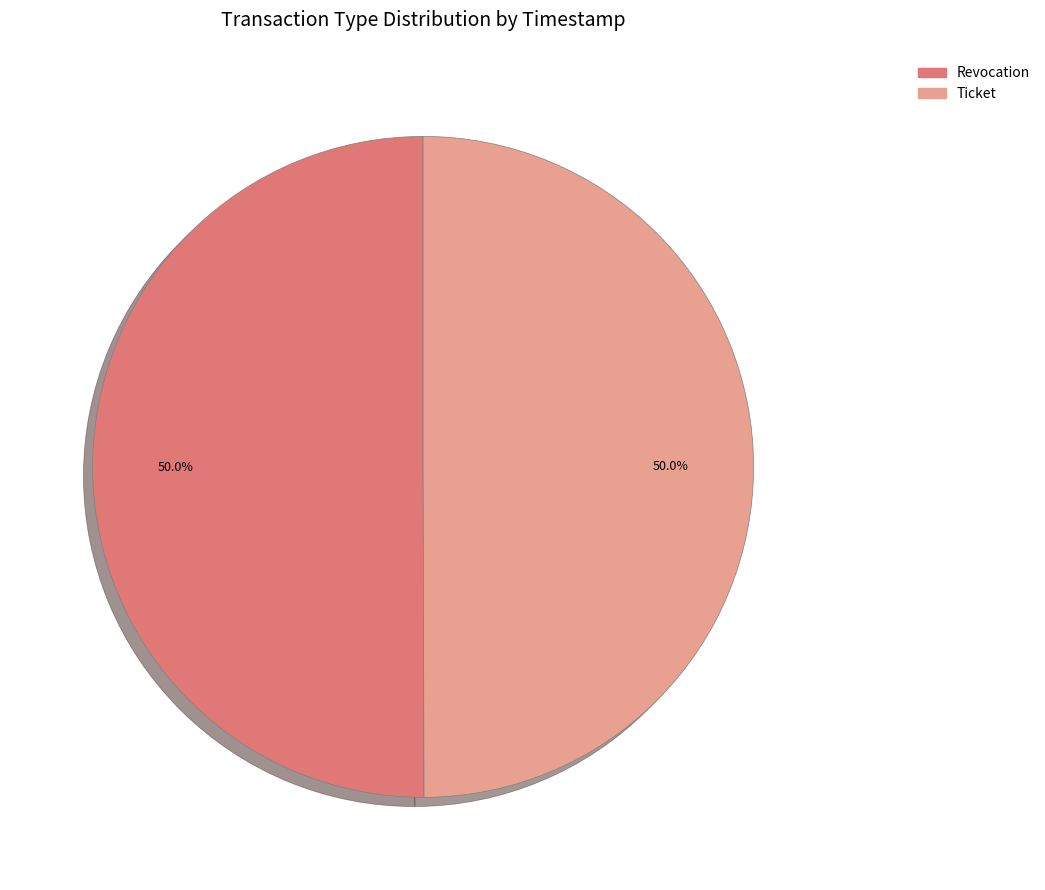

Combined, what portion of the pie is Revocation and Ticket?

100.0%